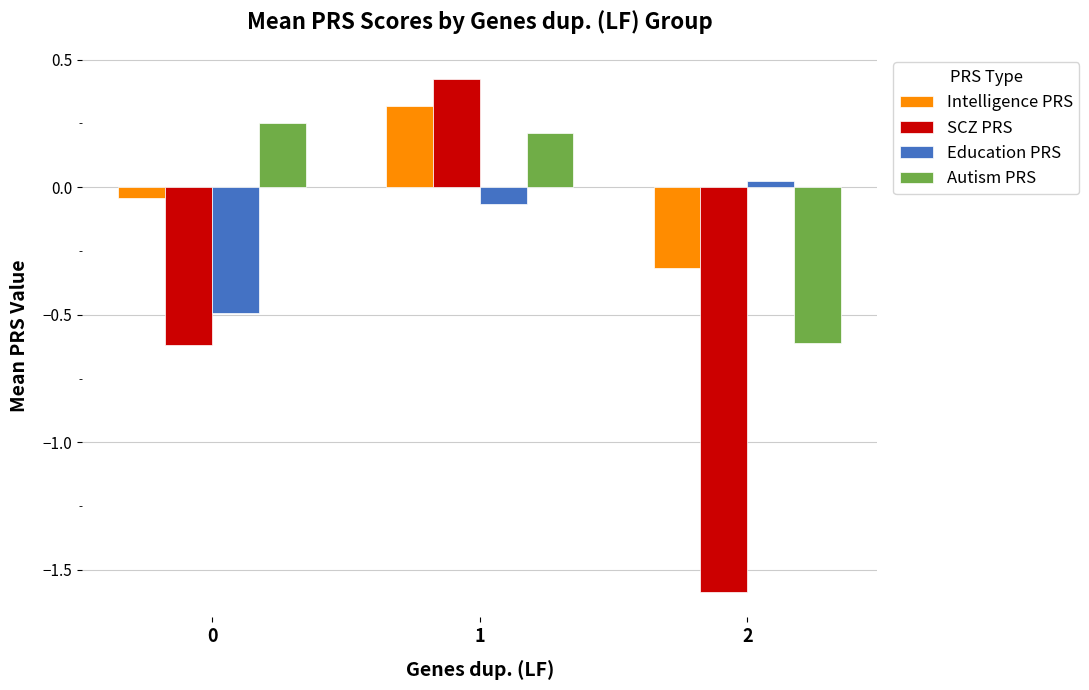

Does the chart contain stacked bars?

No